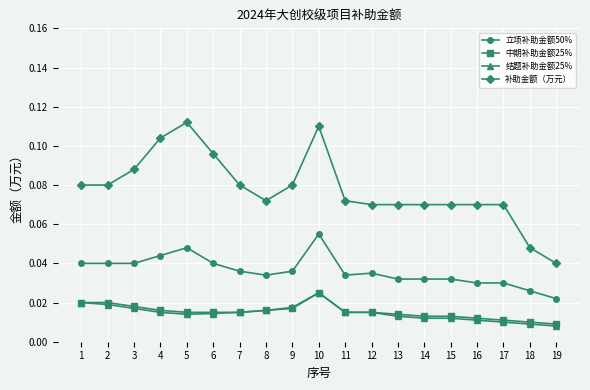

What is the total value across all series at 6?

0.2